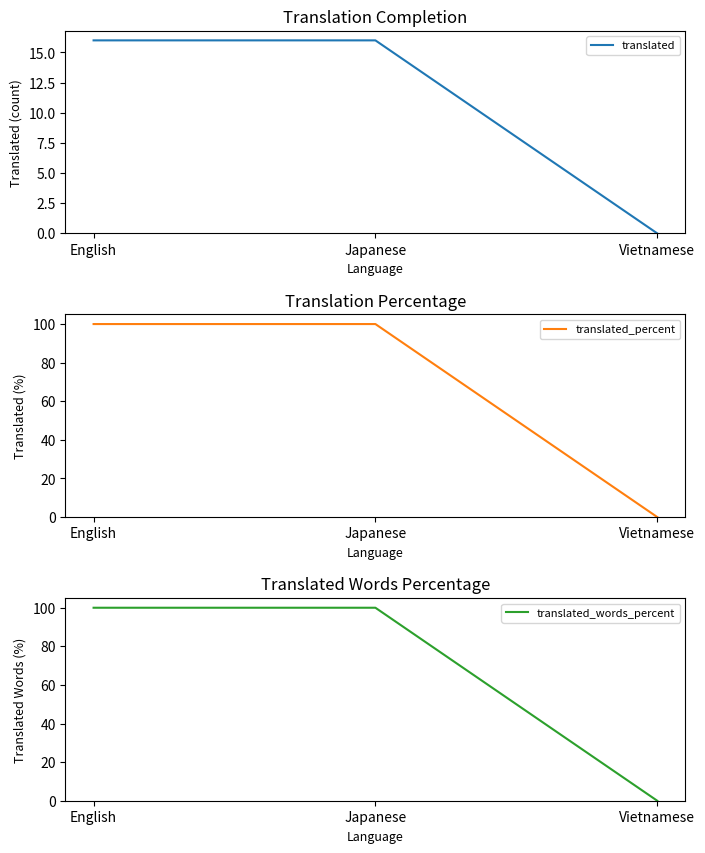

At which category is the sum across all series the highest?

English